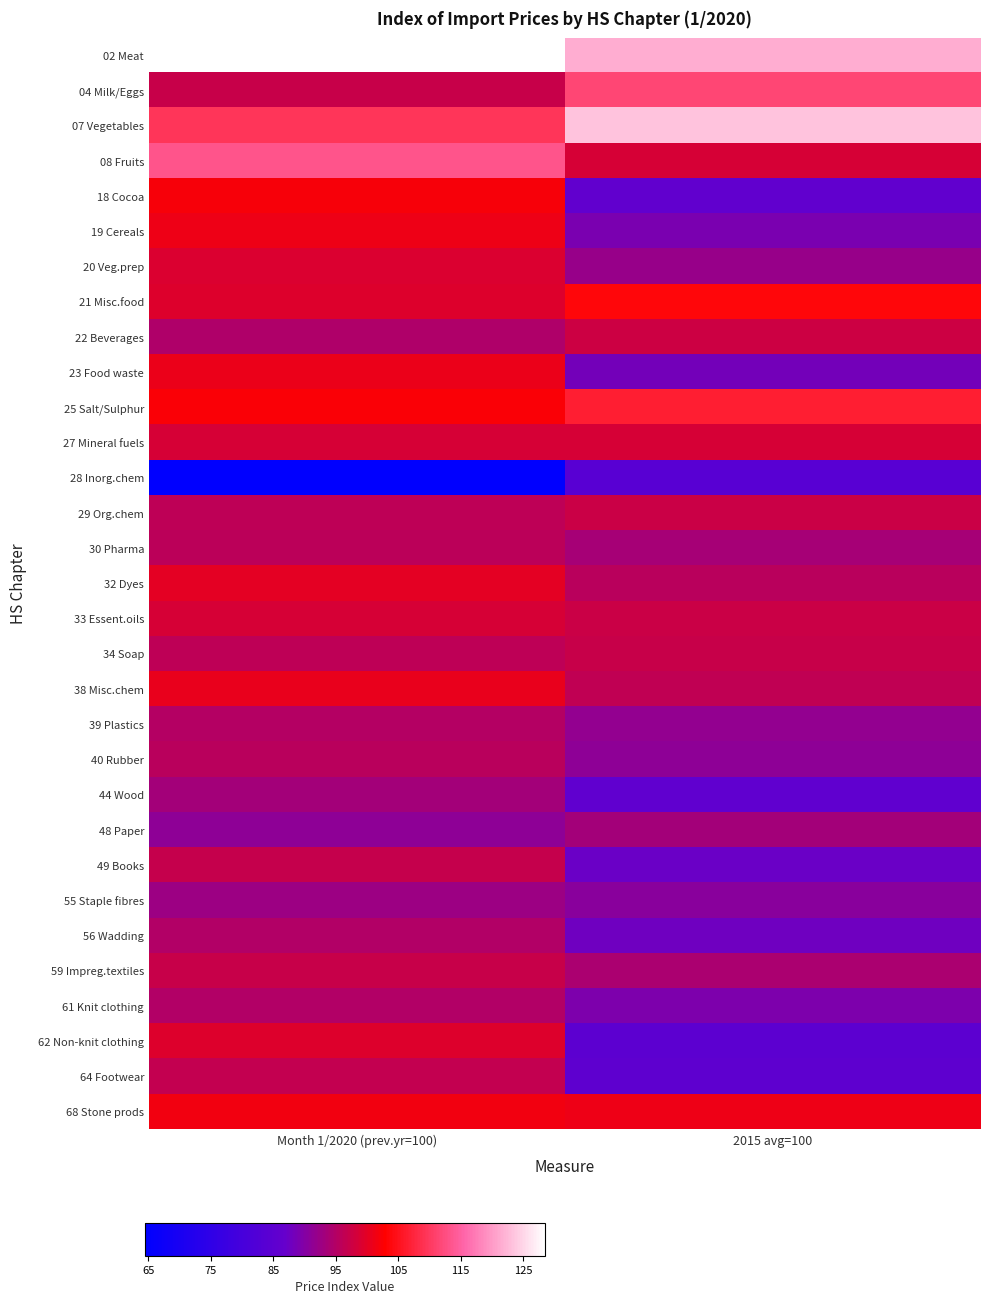

Reading left to right, list all the values displayed in this chart.

02 Meat: Month 1/2020 (prev.yr=100)=128.5	2015 avg=100=121.7
04 Milk/Eggs: Month 1/2020 (prev.yr=100)=97.0	2015 avg=100=111.6
07 Vegetables: Month 1/2020 (prev.yr=100)=109.5	2015 avg=100=123.4
08 Fruits: Month 1/2020 (prev.yr=100)=113.3	2015 avg=100=98.7
18 Cocoa: Month 1/2020 (prev.yr=100)=102.1	2015 avg=100=85.9
19 Cereals: Month 1/2020 (prev.yr=100)=101.0	2015 avg=100=89.1
20 Veg.prep: Month 1/2020 (prev.yr=100)=99.0	2015 avg=100=92.0
21 Misc.food: Month 1/2020 (prev.yr=100)=99.4	2015 avg=100=103.5
22 Beverages: Month 1/2020 (prev.yr=100)=94.5	2015 avg=100=97.6
23 Food waste: Month 1/2020 (prev.yr=100)=100.9	2015 avg=100=88.4
25 Salt/Sulphur: Month 1/2020 (prev.yr=100)=102.4	2015 avg=100=106.5
27 Mineral fuels: Month 1/2020 (prev.yr=100)=98.6	2015 avg=100=98.6
28 Inorg.chem: Month 1/2020 (prev.yr=100)=64.5	2015 avg=100=83.8
29 Org.chem: Month 1/2020 (prev.yr=100)=96.0	2015 avg=100=97.3
30 Pharma: Month 1/2020 (prev.yr=100)=95.8	2015 avg=100=93.7
32 Dyes: Month 1/2020 (prev.yr=100)=100.1	2015 avg=100=95.7
33 Essent.oils: Month 1/2020 (prev.yr=100)=98.7	2015 avg=100=97.4
34 Soap: Month 1/2020 (prev.yr=100)=96.1	2015 avg=100=97.0
38 Misc.chem: Month 1/2020 (prev.yr=100)=100.7	2015 avg=100=96.4
39 Plastics: Month 1/2020 (prev.yr=100)=95.1	2015 avg=100=91.6
40 Rubber: Month 1/2020 (prev.yr=100)=95.6	2015 avg=100=91.2
44 Wood: Month 1/2020 (prev.yr=100)=93.4	2015 avg=100=85.7
48 Paper: Month 1/2020 (prev.yr=100)=91.1	2015 avg=100=93.4
49 Books: Month 1/2020 (prev.yr=100)=96.8	2015 avg=100=87.4
55 Staple fibres: Month 1/2020 (prev.yr=100)=92.6	2015 avg=100=90.7
56 Wadding: Month 1/2020 (prev.yr=100)=94.9	2015 avg=100=87.8
59 Impreg.textiles: Month 1/2020 (prev.yr=100)=97.2	2015 avg=100=94.2
61 Knit clothing: Month 1/2020 (prev.yr=100)=94.9	2015 avg=100=89.3
62 Non-knit clothing: Month 1/2020 (prev.yr=100)=99.4	2015 avg=100=84.8
64 Footwear: Month 1/2020 (prev.yr=100)=96.5	2015 avg=100=85.4
68 Stone prods: Month 1/2020 (prev.yr=100)=101.7	2015 avg=100=101.0